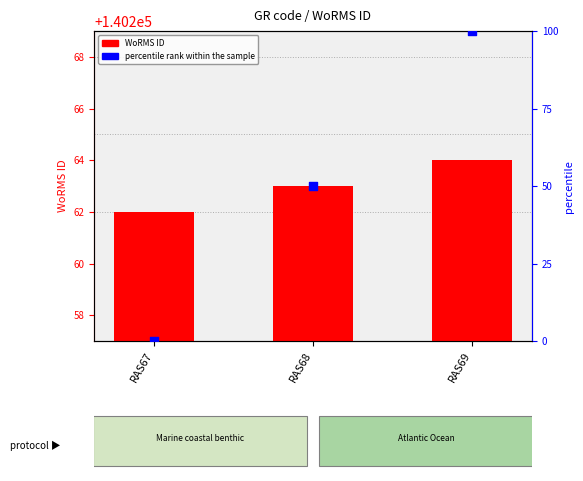

Which series has the largest total across all categories?

WoRMS ID